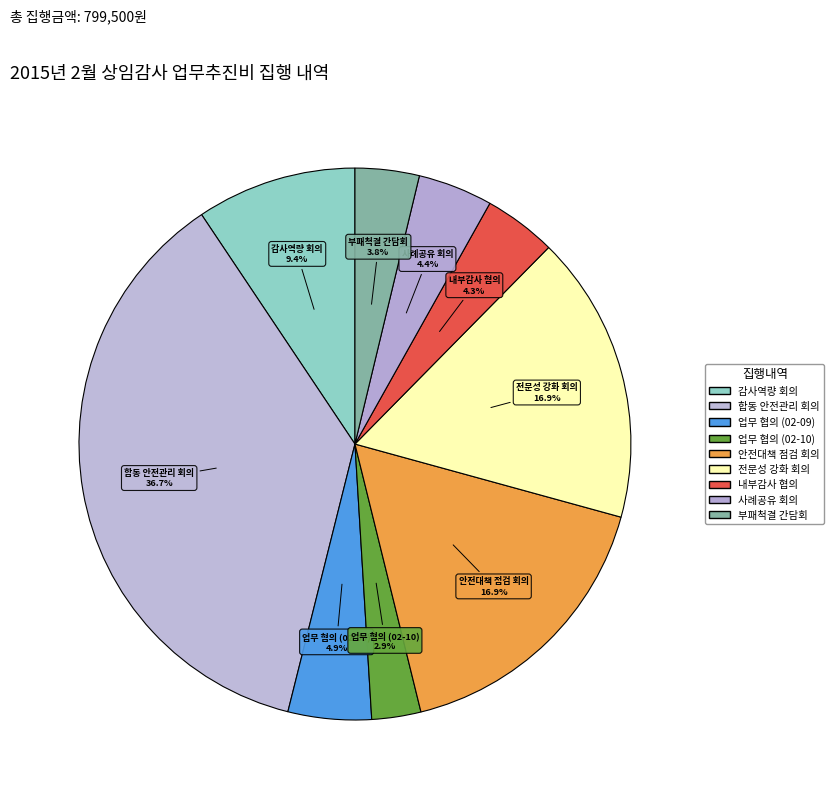

To the nearest percent, what is the average slice percentage?

11%